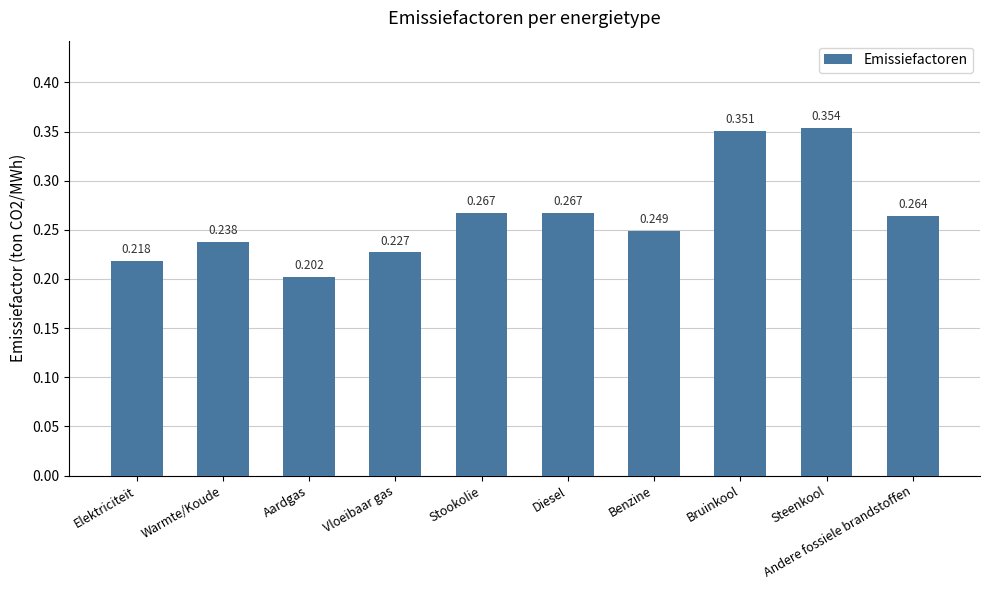

What is the change in value from Vloeibaar gas to Steenkool?

+0.1